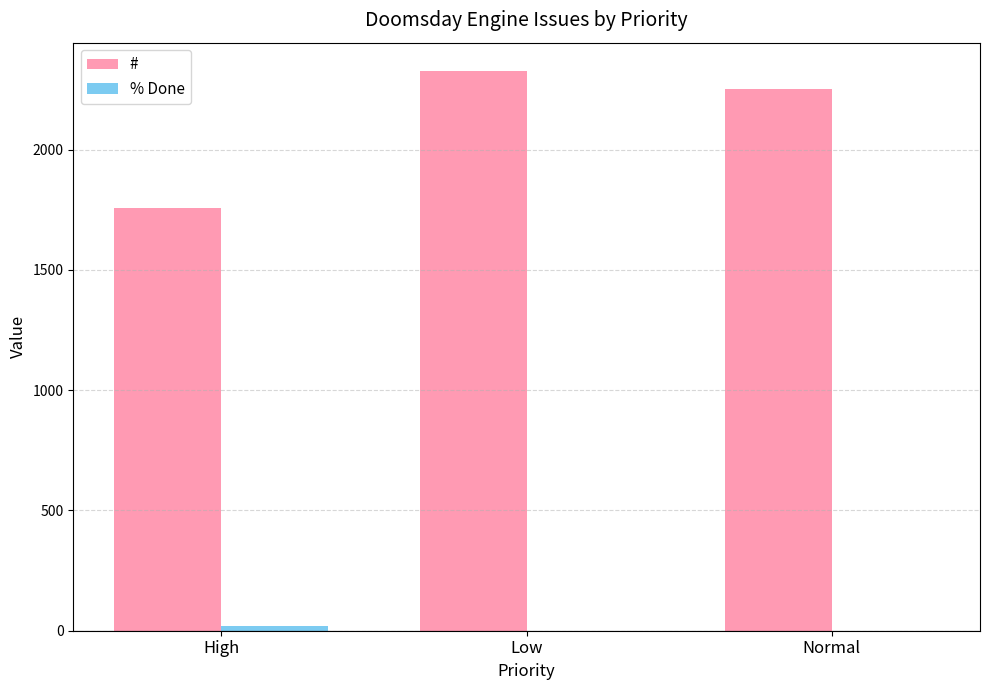

How many # values are between 1757 and 2328?

3